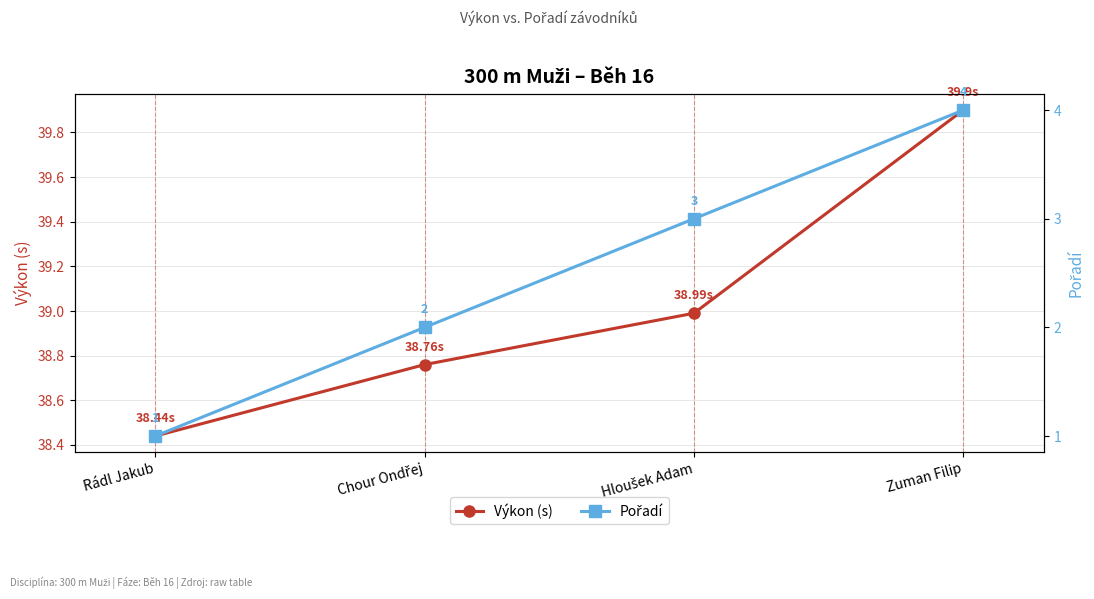

What is the label of the 3rd point from the right?

Chour Ondřej